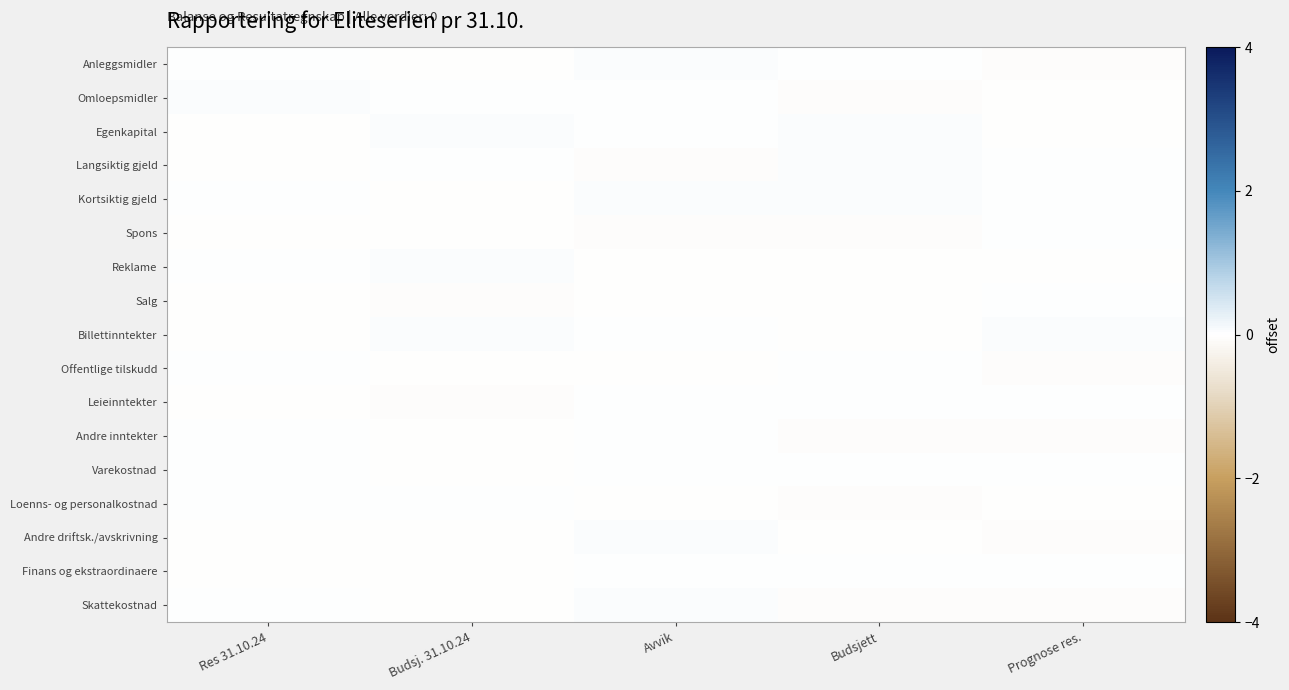

Reading left to right, transcribe all the data shown in this chart.

Anleggsmidler: Res 31.10.24=0.0	Budsj. 31.10.24=-0.0	Avvik=0.0	Budsjett=0.0	Prognose res.=-0.0
Omloepsmidler: Res 31.10.24=0.0	Budsj. 31.10.24=0.0	Avvik=0.0	Budsjett=-0.0	Prognose res.=-0.0
Egenkapital: Res 31.10.24=-0.0	Budsj. 31.10.24=0.0	Avvik=0.0	Budsjett=0.0	Prognose res.=-0.0
Langsiktig gjeld: Res 31.10.24=-0.0	Budsj. 31.10.24=0.0	Avvik=-0.0	Budsjett=0.0	Prognose res.=0.0
Kortsiktig gjeld: Res 31.10.24=0.0	Budsj. 31.10.24=-0.0	Avvik=0.0	Budsjett=0.0	Prognose res.=0.0
Spons: Res 31.10.24=-0.0	Budsj. 31.10.24=-0.0	Avvik=-0.0	Budsjett=-0.0	Prognose res.=0.0
Reklame: Res 31.10.24=0.0	Budsj. 31.10.24=0.0	Avvik=-0.0	Budsjett=-0.0	Prognose res.=-0.0
Salg: Res 31.10.24=-0.0	Budsj. 31.10.24=-0.0	Avvik=-0.0	Budsjett=-0.0	Prognose res.=0.0
Billettinntekter: Res 31.10.24=-0.0	Budsj. 31.10.24=0.0	Avvik=0.0	Budsjett=-0.0	Prognose res.=0.0
Offentlige tilskudd: Res 31.10.24=0.0	Budsj. 31.10.24=-0.0	Avvik=-0.0	Budsjett=0.0	Prognose res.=-0.0
Leieinntekter: Res 31.10.24=-0.0	Budsj. 31.10.24=-0.0	Avvik=0.0	Budsjett=0.0	Prognose res.=0.0
Andre inntekter: Res 31.10.24=0.0	Budsj. 31.10.24=-0.0	Avvik=0.0	Budsjett=-0.0	Prognose res.=-0.0
Varekostnad: Res 31.10.24=0.0	Budsj. 31.10.24=-0.0	Avvik=0.0	Budsjett=0.0	Prognose res.=0.0
Loenns- og personalkostnad: Res 31.10.24=0.0	Budsj. 31.10.24=0.0	Avvik=-0.0	Budsjett=-0.0	Prognose res.=-0.0
Andre driftsk./avskrivning: Res 31.10.24=-0.0	Budsj. 31.10.24=-0.0	Avvik=0.0	Budsjett=-0.0	Prognose res.=-0.0
Finans og ekstraordinaere: Res 31.10.24=-0.0	Budsj. 31.10.24=-0.0	Avvik=0.0	Budsjett=0.0	Prognose res.=0.0
Skattekostnad: Res 31.10.24=0.0	Budsj. 31.10.24=-0.0	Avvik=0.0	Budsjett=-0.0	Prognose res.=-0.0